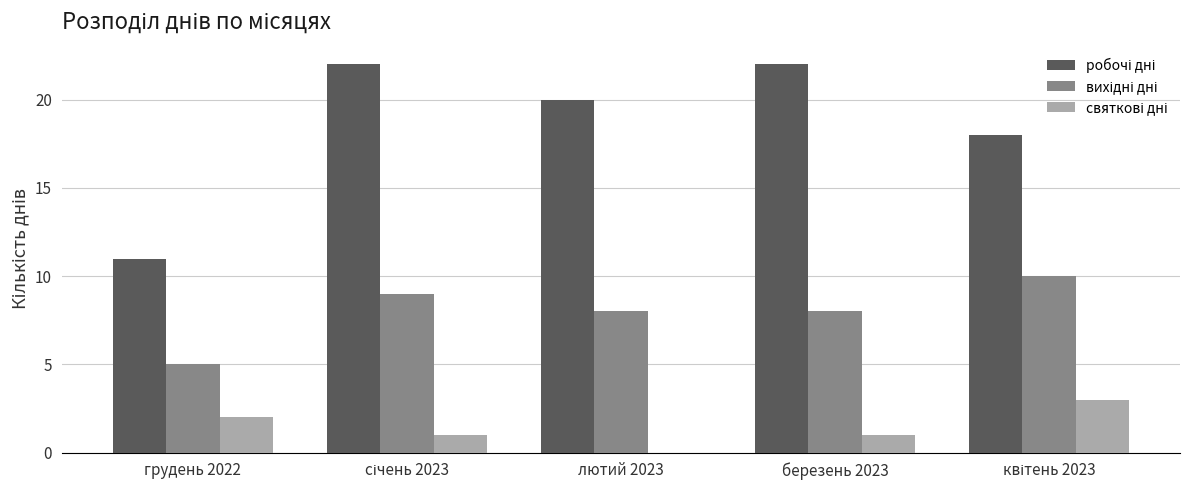

What is the total value across all series at березень 2023?

31